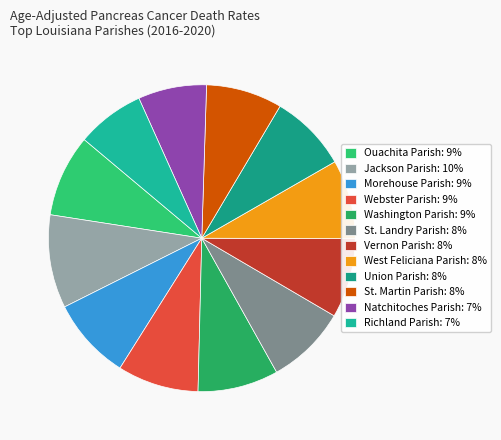

Is it true that Natchitoches Parish is 1% of the pie?

False